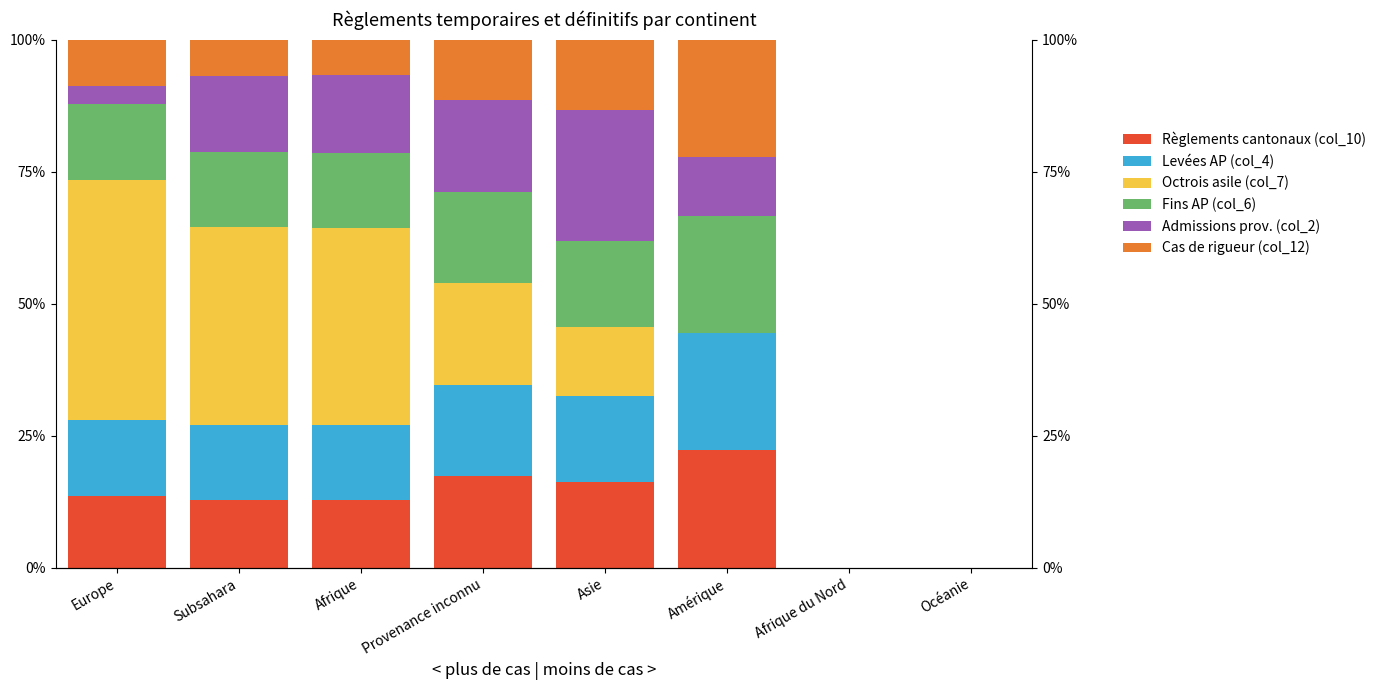

How many bars are there in each group?

6